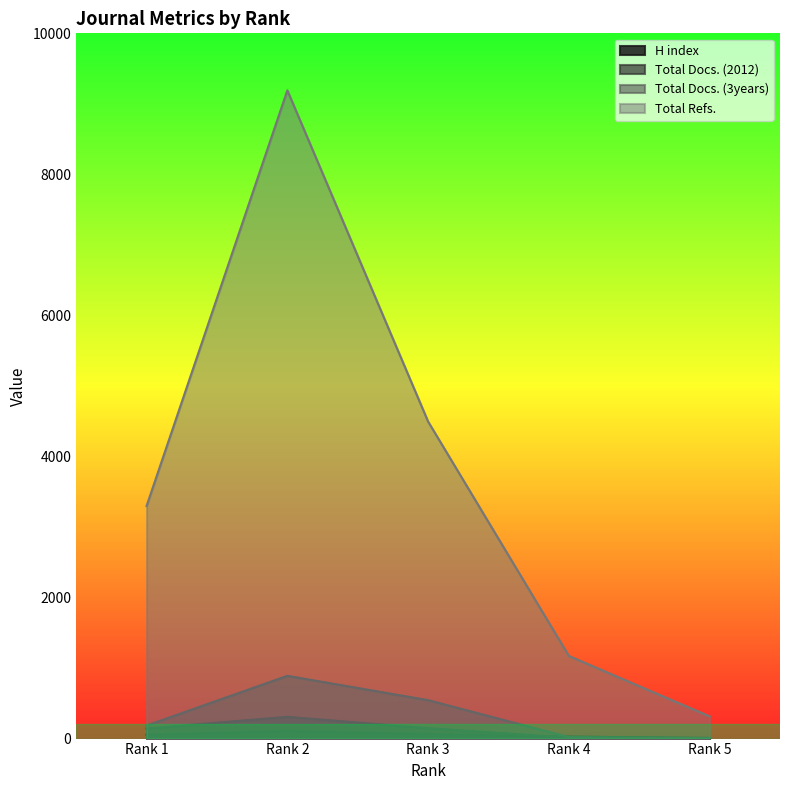

What is the approximate value of Total Docs. (2012) at Rank 2?

309